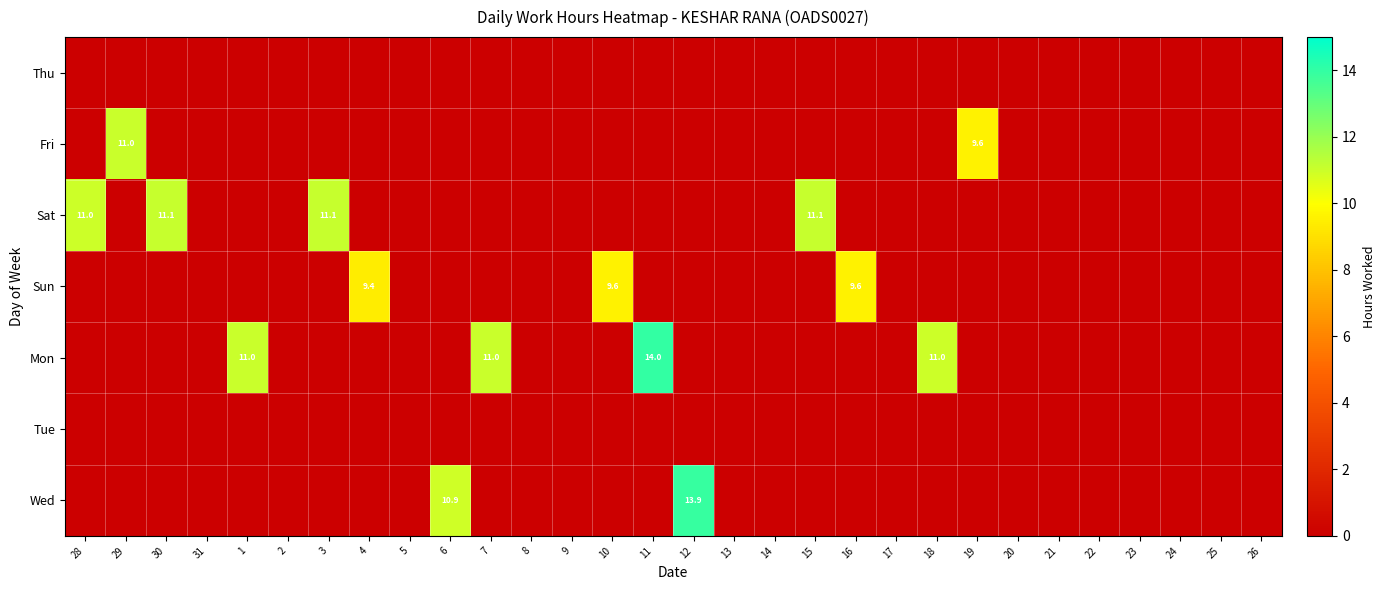

At which label is Tue closest to 0?

28